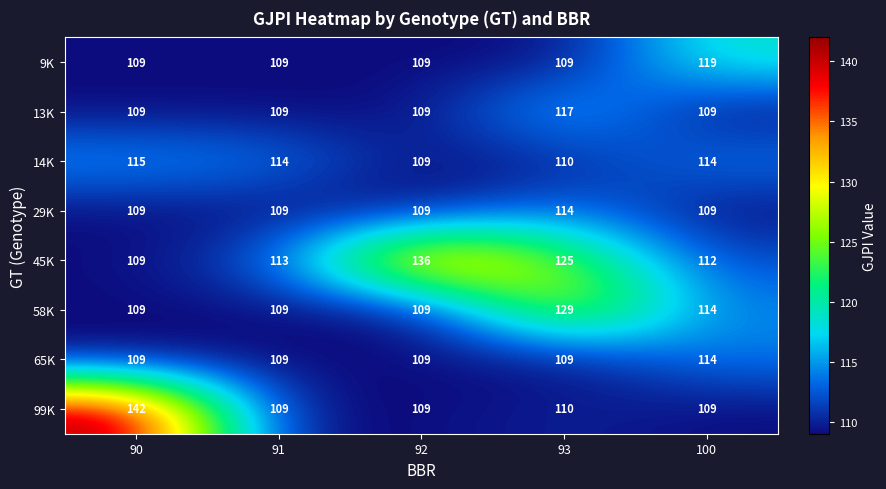

Count the 58K values in the range 109 to 114.

4